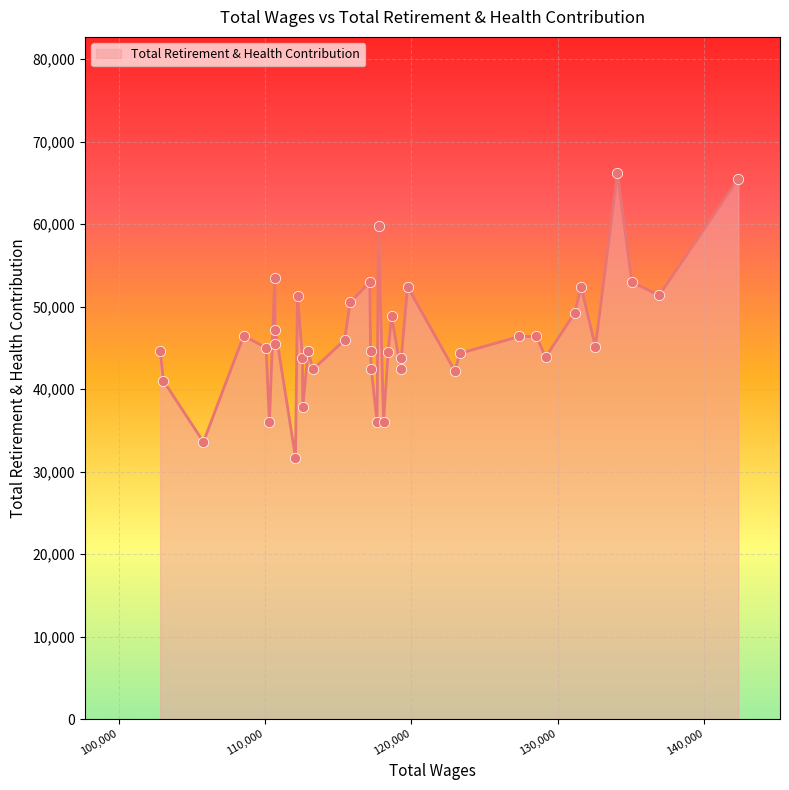

What is the maximum value shown in the chart?

66172